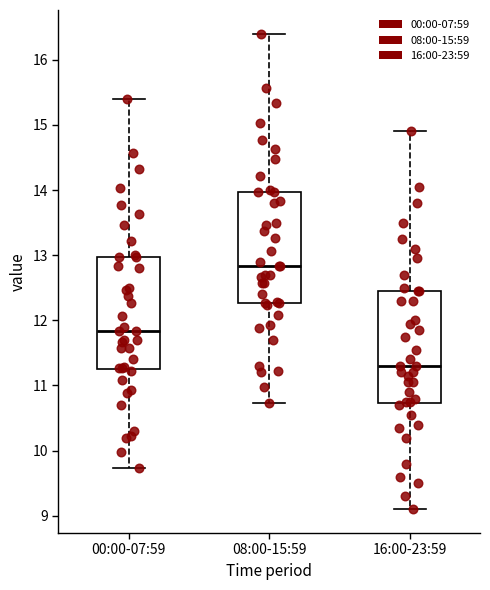

Reading left to right, read every box against the y-axis: the position of its median line, the range the box covers, and the ends of its whiskers. The values are not printed on the chart, so give them approximately, as read against the axis.

00:00-07:59: median 11.8, box 11.3 to 13.0, whiskers 9.7 to 15.4
08:00-15:59: median 12.8, box 12.3 to 14.0, whiskers 10.7 to 16.4
16:00-23:59: median 11.3, box 10.7 to 12.5, whiskers 9.1 to 14.9